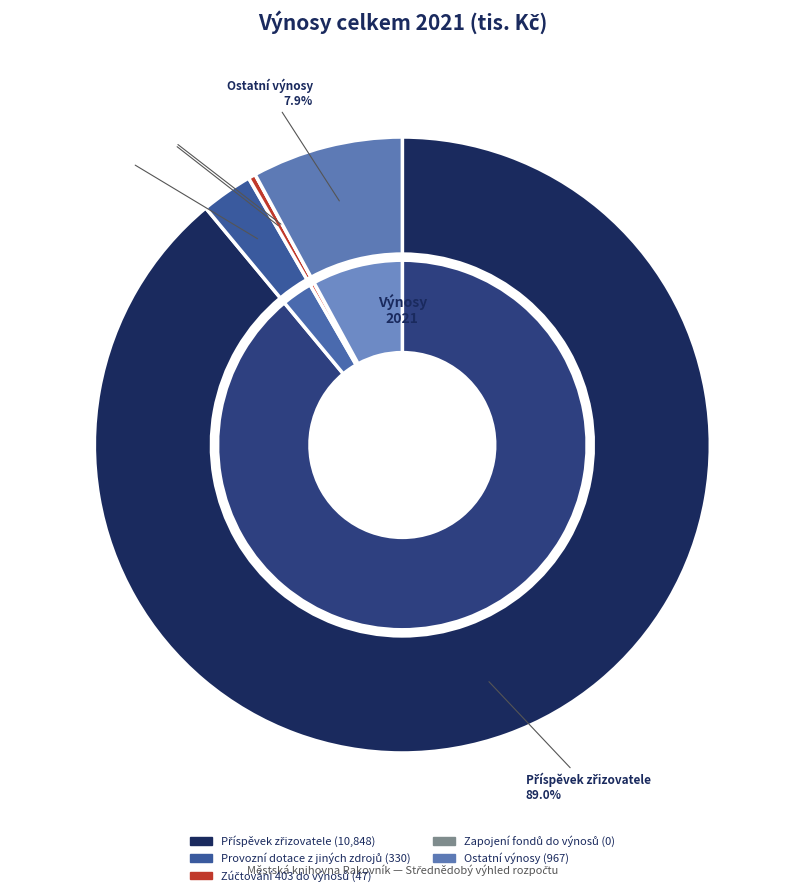

Rank the categories by value from lowest to highest.

Zapojení fondů do výnosů, Zúčtování 403 do výnosů, Provozní dotace z jiných zdrojů, Ostatní výnosy, Příspěvek zřizovatele